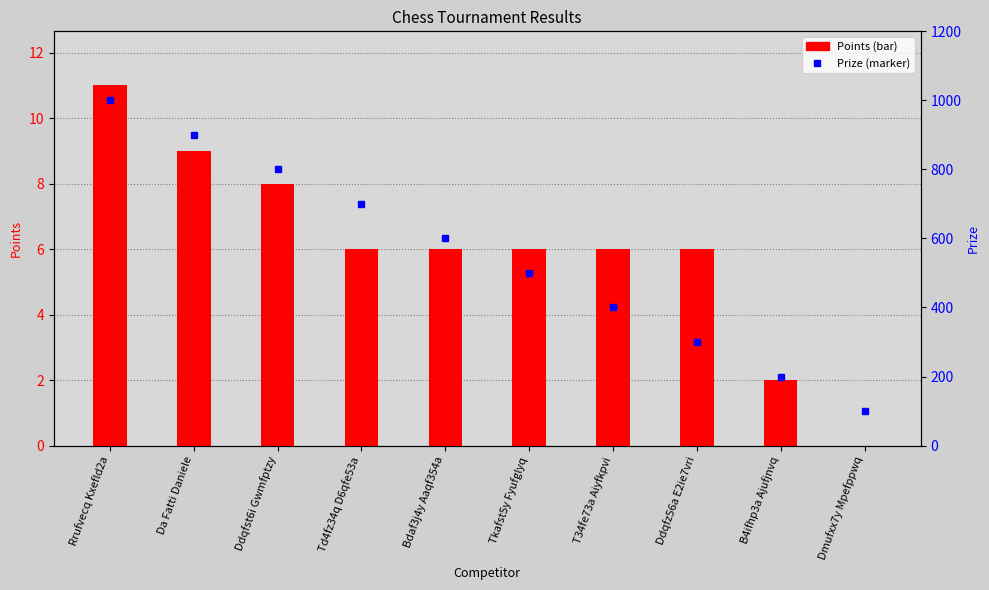

Read the Prize value at Tkafst5y Fyufglyq, to the nearest 50.

500